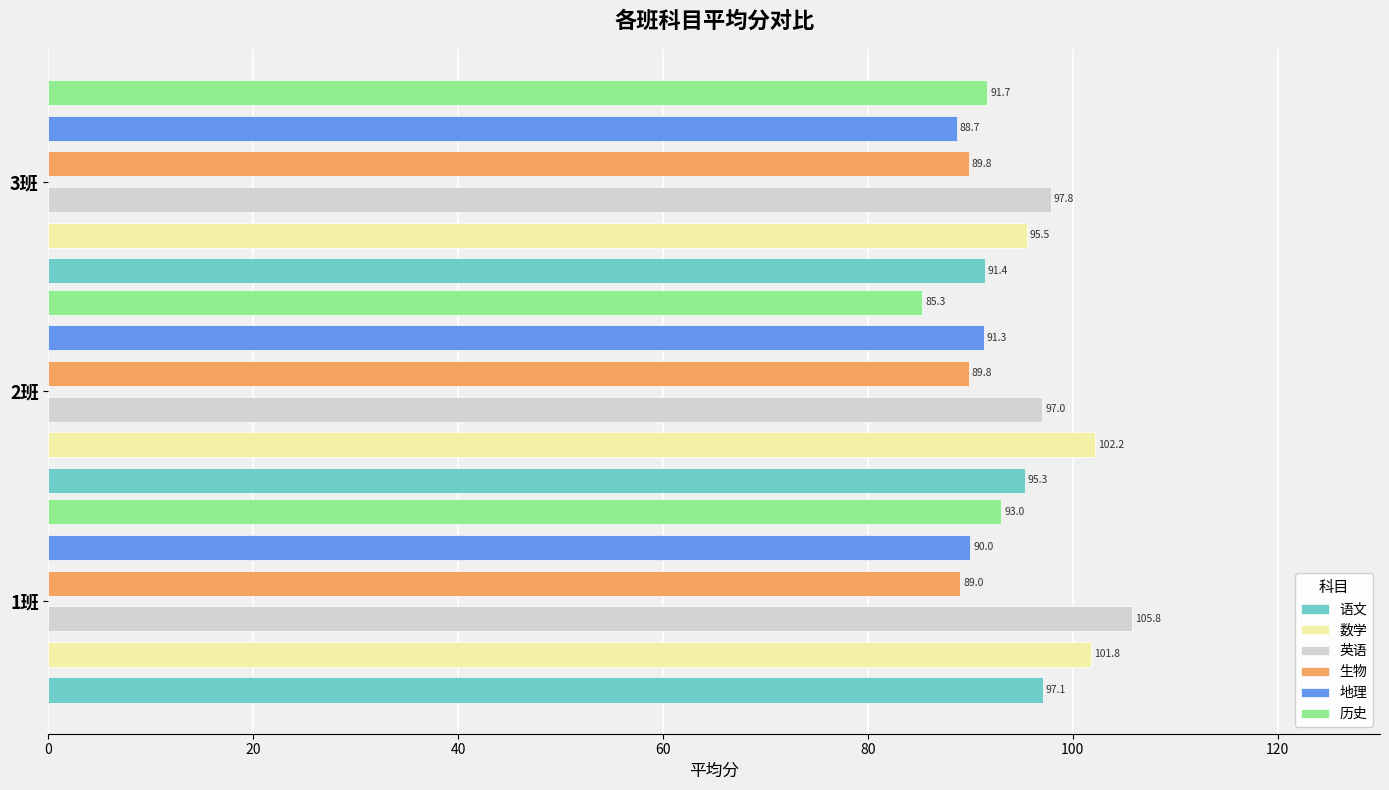

Reading left to right, extract all data points from this chart.

语文: 97.1	95.3	91.4
数学: 101.8	102.2	95.5
英语: 105.8	97.0	97.8
生物: 89.0	89.8	89.8
地理: 90.0	91.3	88.7
历史: 93.0	85.3	91.7